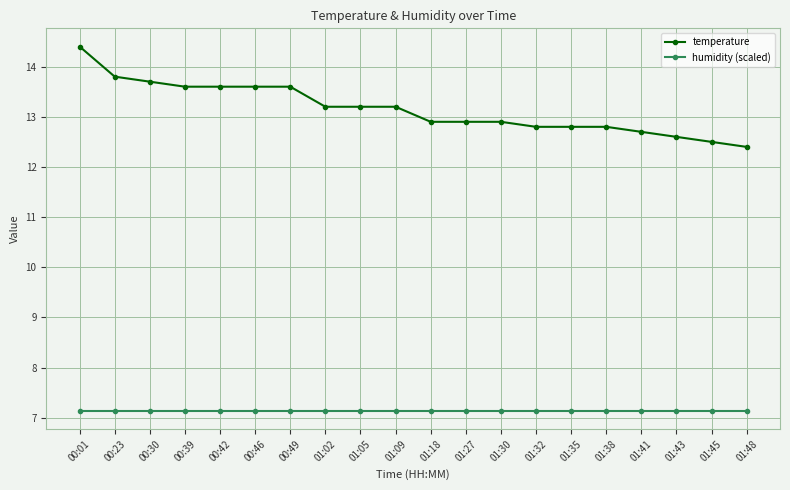

The temperature series shows 12.8 at 01:35. True or false?

True